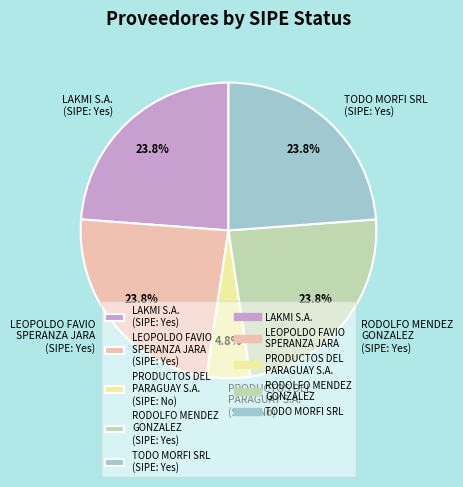

What is the total percentage of RODOLFO MENDEZ GONZALEZ (SIPE: Yes) and TODO MORFI SRL (SIPE: Yes)?

47.6%